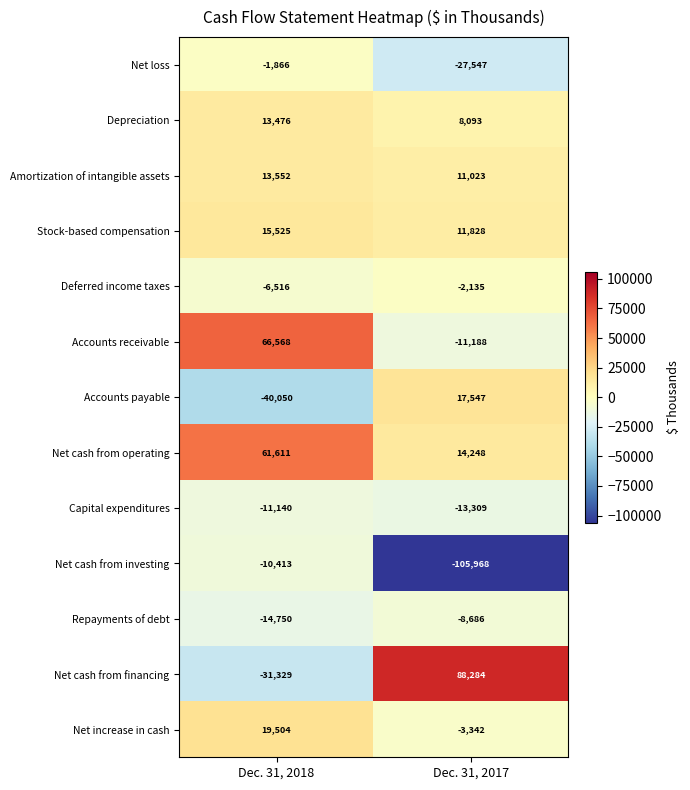

What is the approximate value of Net loss at Dec. 31, 2017, to the nearest 10?

-27550